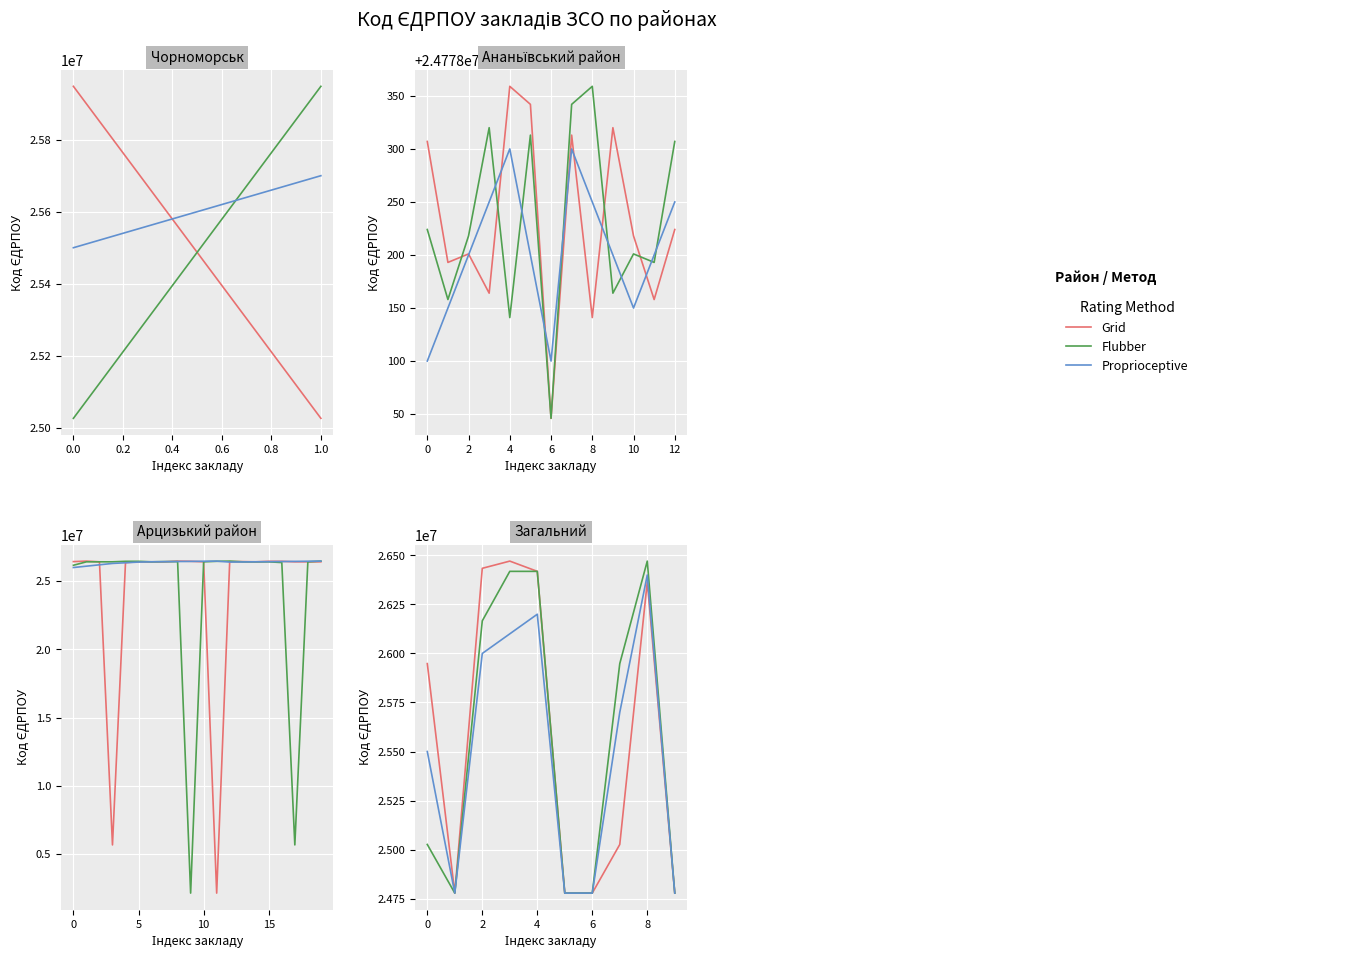

At how many categories does at least one series exceed 26368155?

4